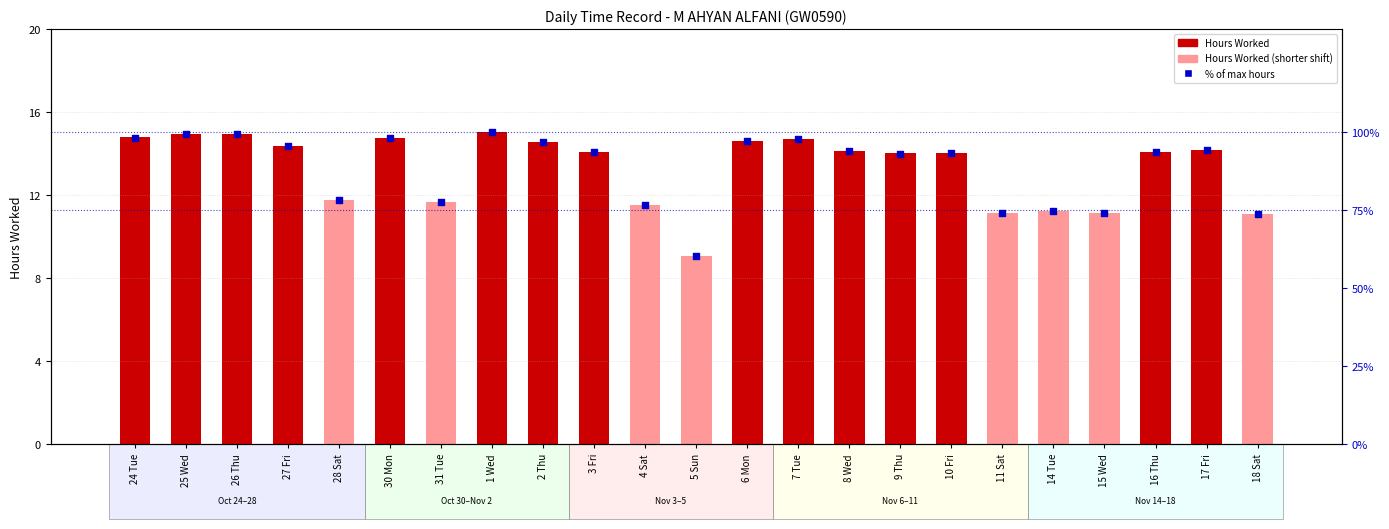

Which series contains the lowest Y value?

Hours Worked